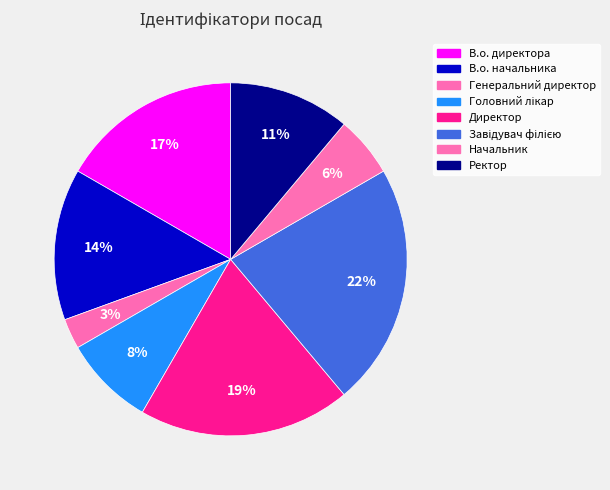

To the nearest percent, what is the combined percentage of Ректор and Завідувач філією?

33%